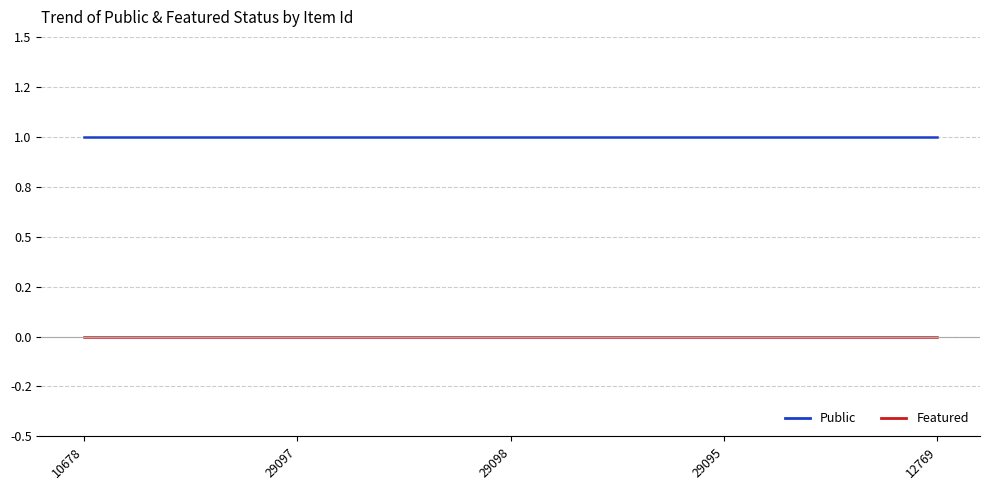

Is the value of Public at 29097 greater than the value of Featured at 29098?

Yes